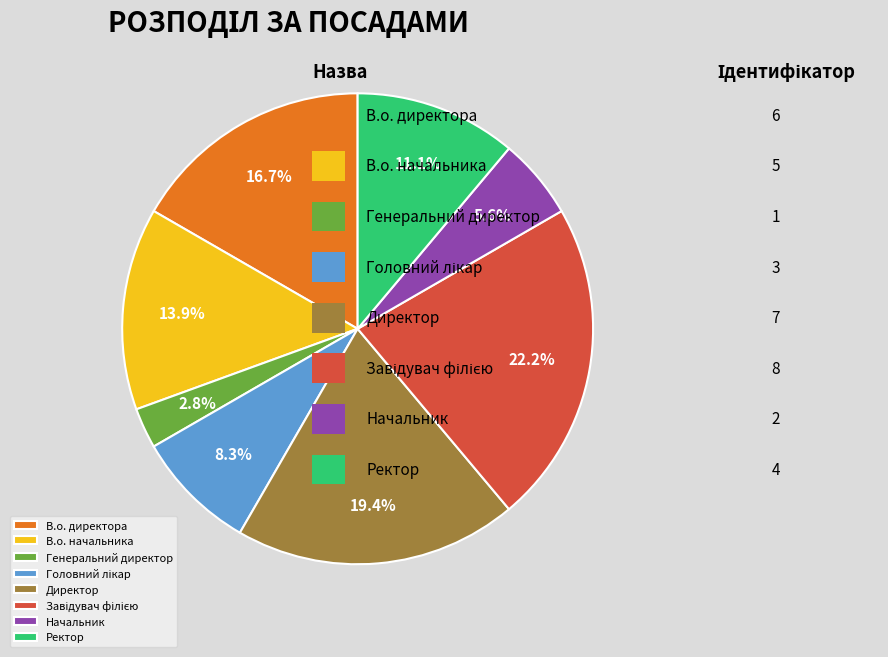

What percentage is the Начальник slice, to the nearest percent?

6%